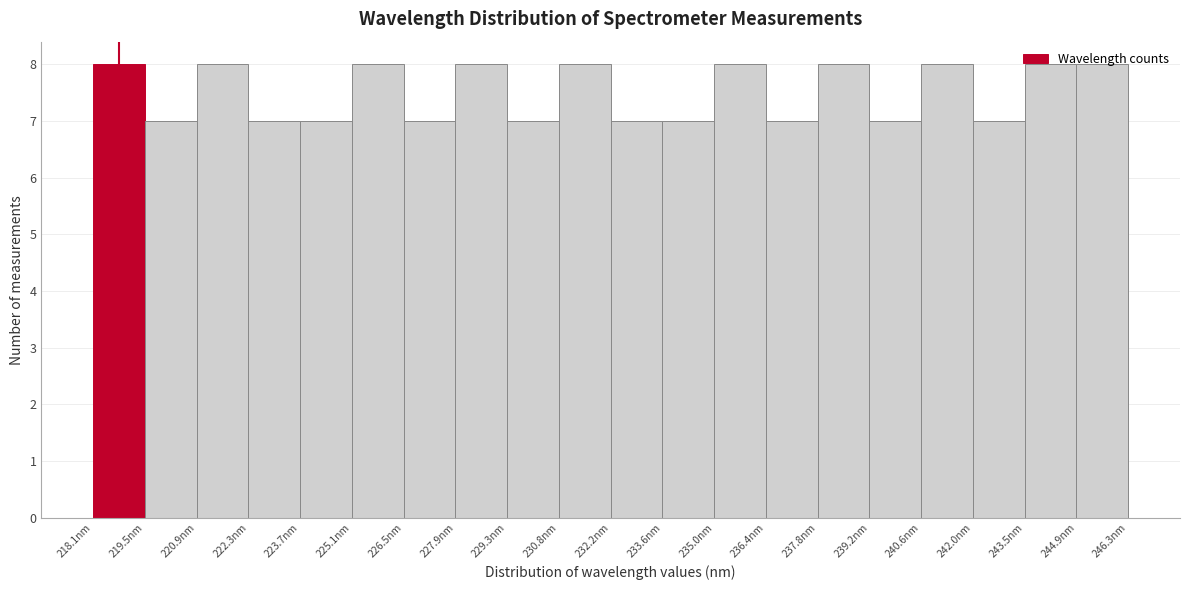

Reading left to right, list every bar in this chart as the range it spans on the x-axis followed by its height. Neither the bar edges nor the heights are printed on the chart, so give them approximately, as read against the axes.

218.0 to 219.4: 8
219.4 to 220.8: 7
220.8 to 222.2: 8
222.2 to 223.8: 7
223.8 to 225.2: 7
225.2 to 226.6: 8
226.6 to 228.0: 7
228.0 to 229.4: 8
229.4 to 230.8: 7
230.8 to 232.2: 8
232.2 to 233.6: 7
233.6 to 235.0: 7
235.0 to 236.4: 8
236.4 to 237.8: 7
237.8 to 239.2: 8
239.2 to 240.6: 7
240.6 to 242.0: 8
242.0 to 243.4: 7
243.4 to 244.8: 8
244.8 to 246.2: 8